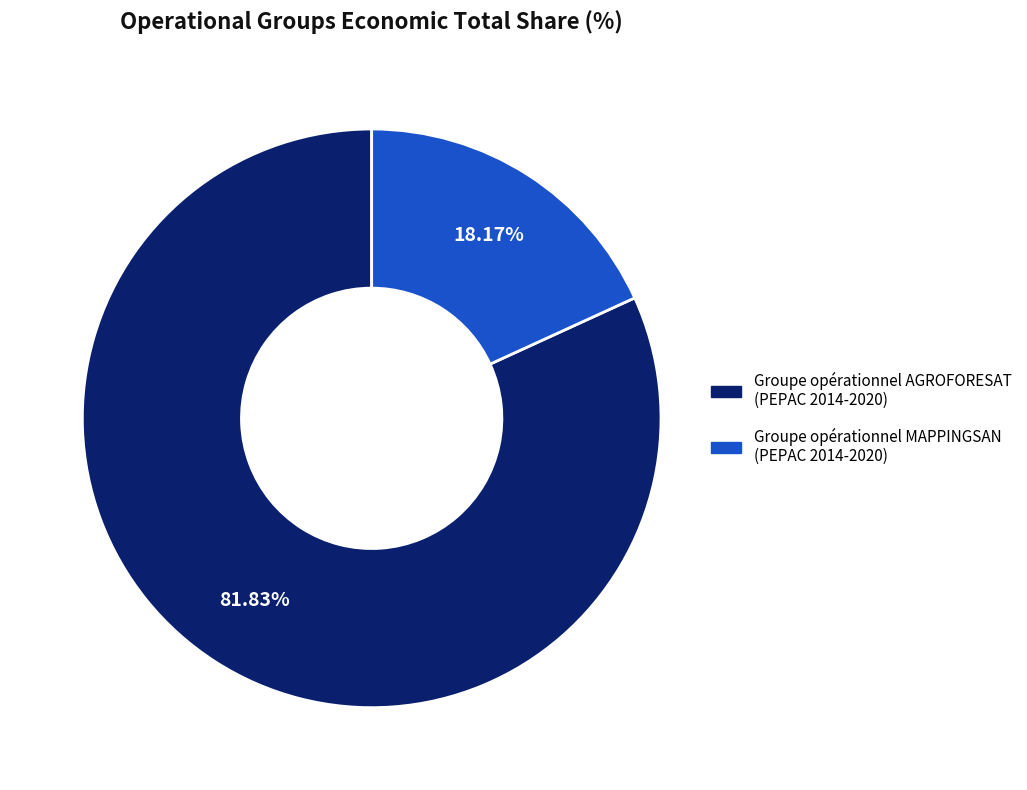

Which slice represents more than half of the pie?

Groupe opérationnel AGROFORESAT